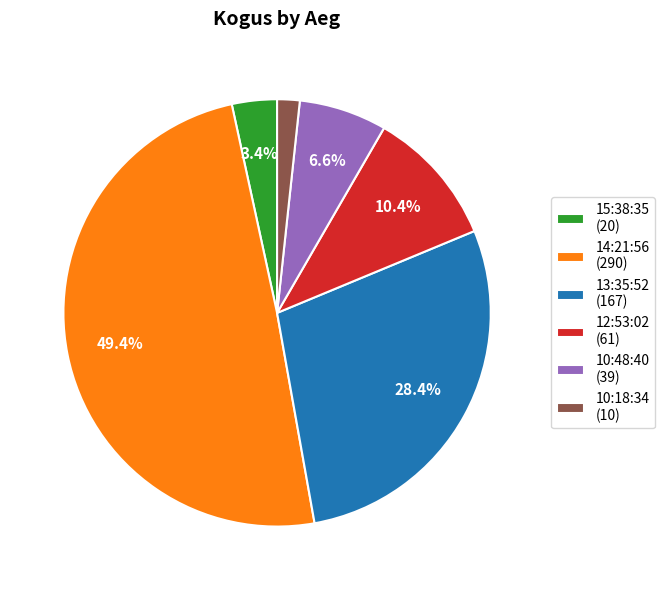

What percentage is the 12:53:02 slice, to the nearest percent?

10%